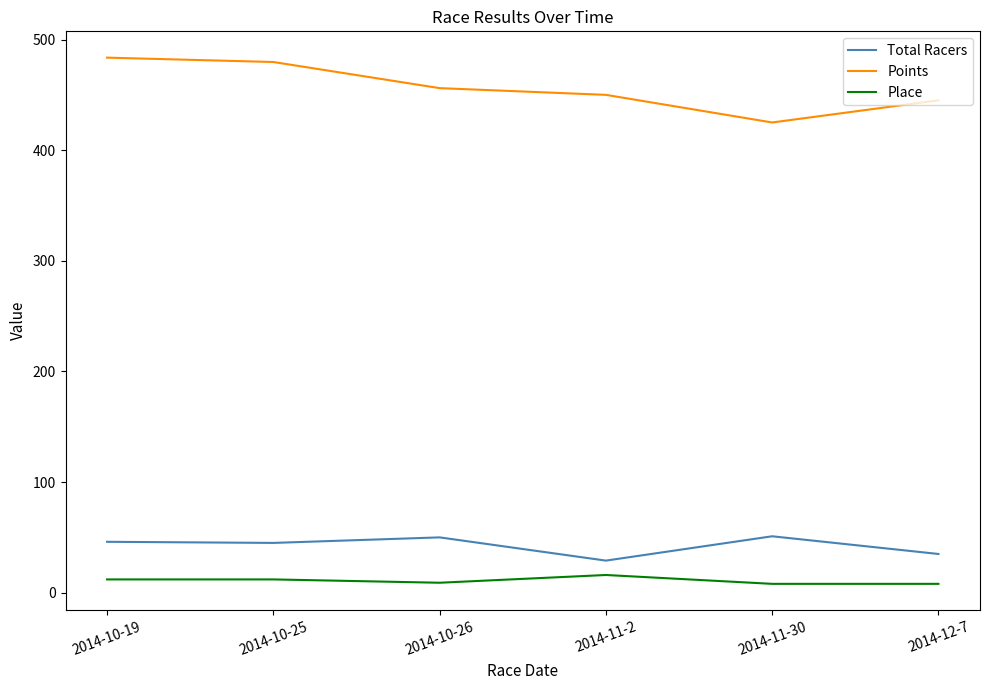

The Points series shows 456.1 at 2014-10-26. True or false?

True